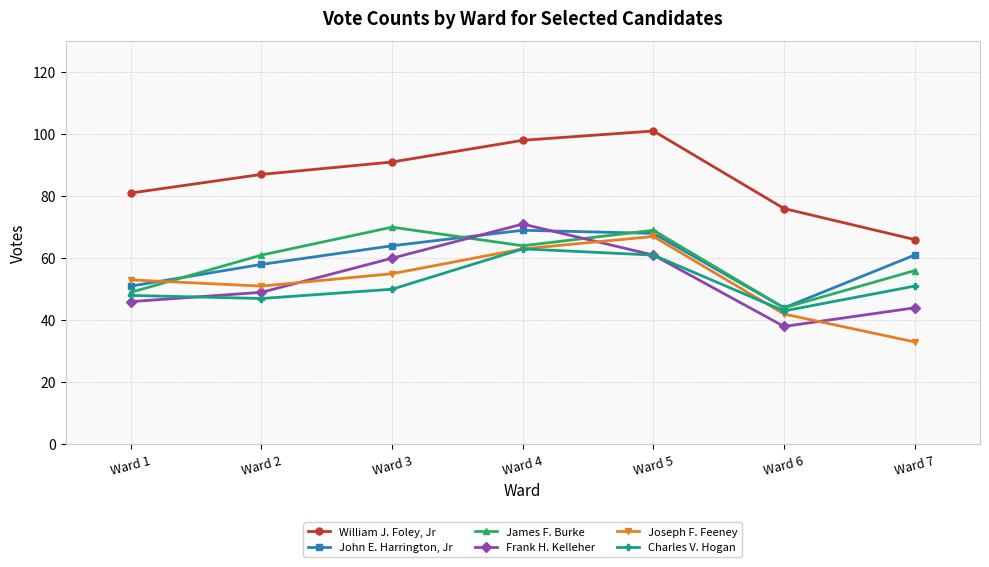

Read the Joseph F. Feeney value at Ward 1.

53